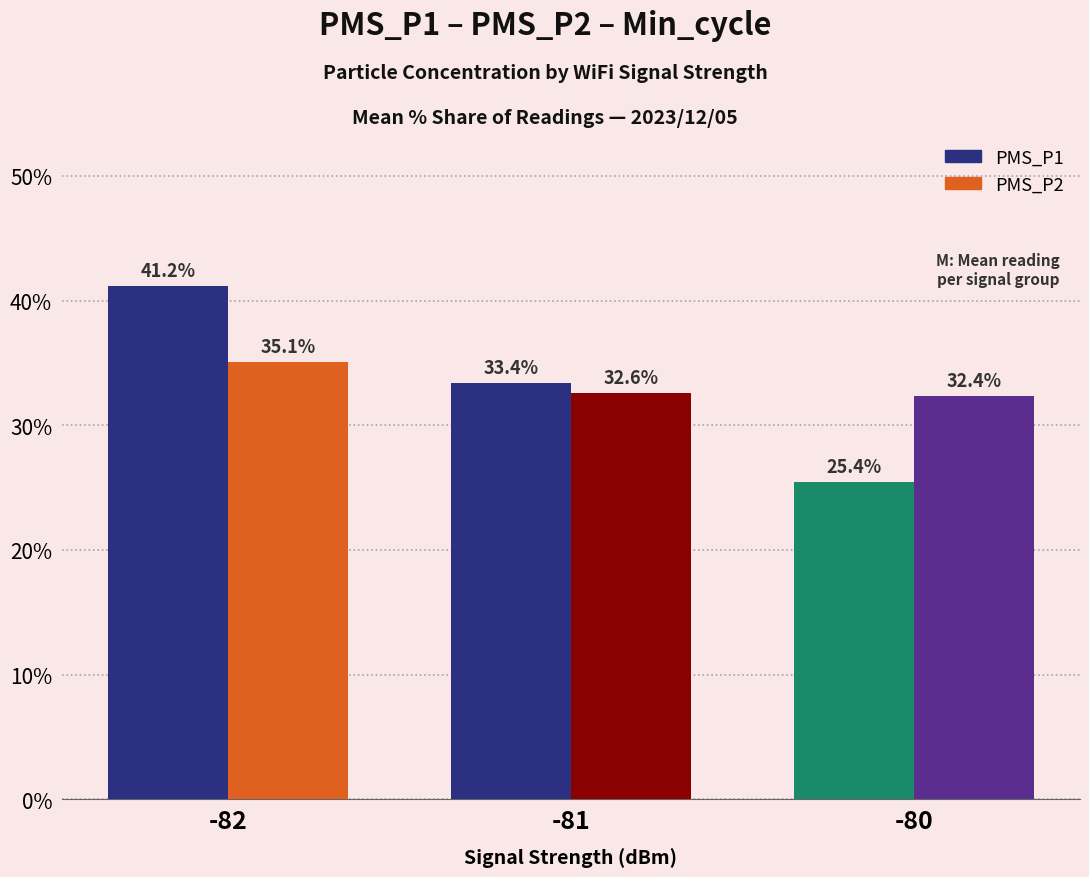

What is the difference between the maximum and minimum values in the PMS_P2 series?

2.7